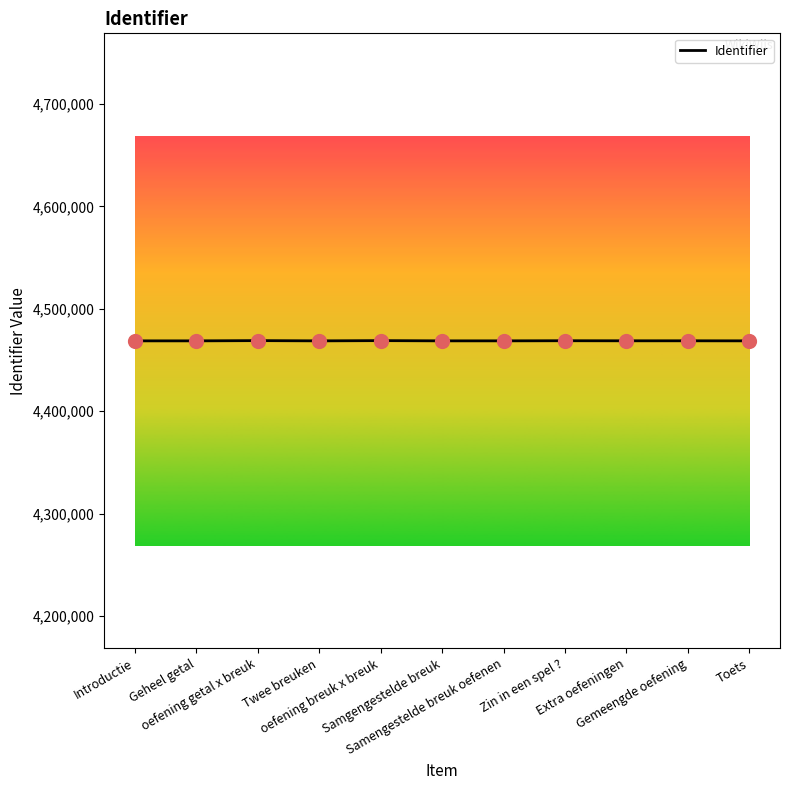

What is the maximum value shown in the chart?

4468999